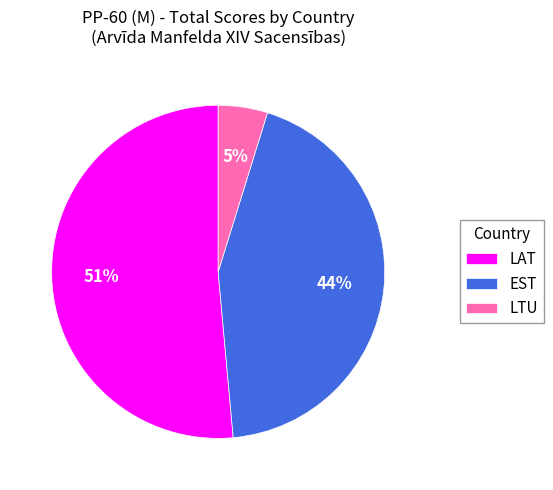

What percentage is the LAT slice, to the nearest percent?

51%